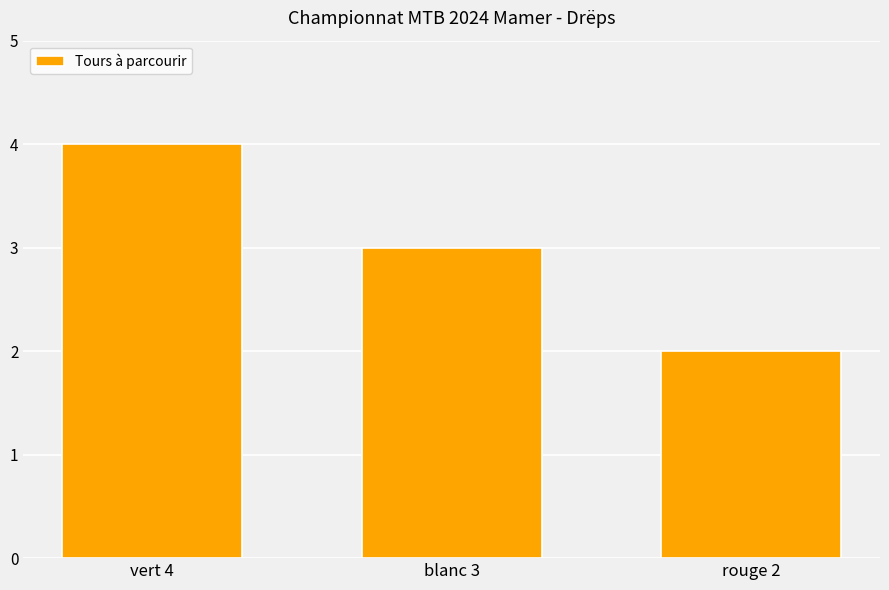

What is the sum of the values at vert 4 and rouge 2?

6